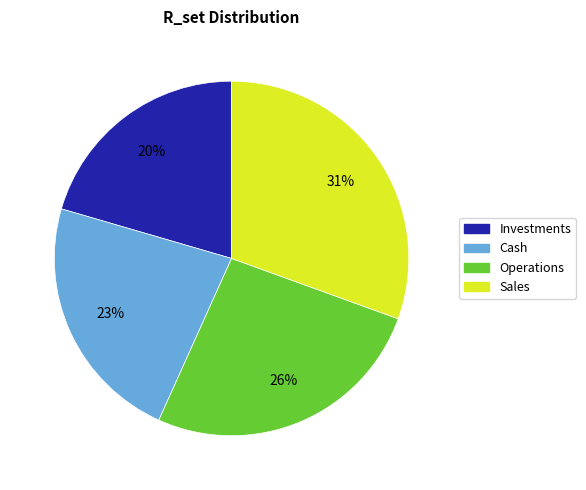

Is there any slice that represents more than half of the pie?

No